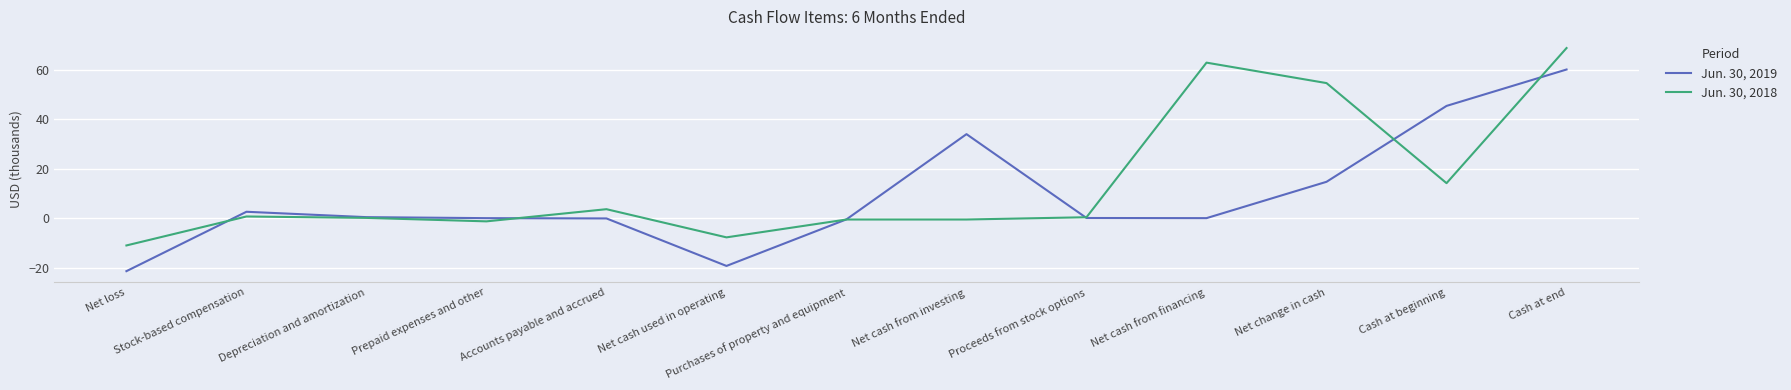

Which series has the widest spread of values?

Jun. 30, 2019